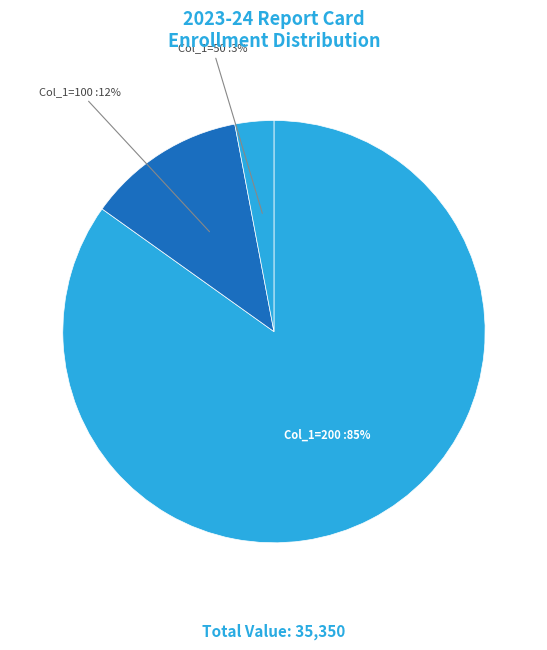

How many slices are in this pie chart?

3